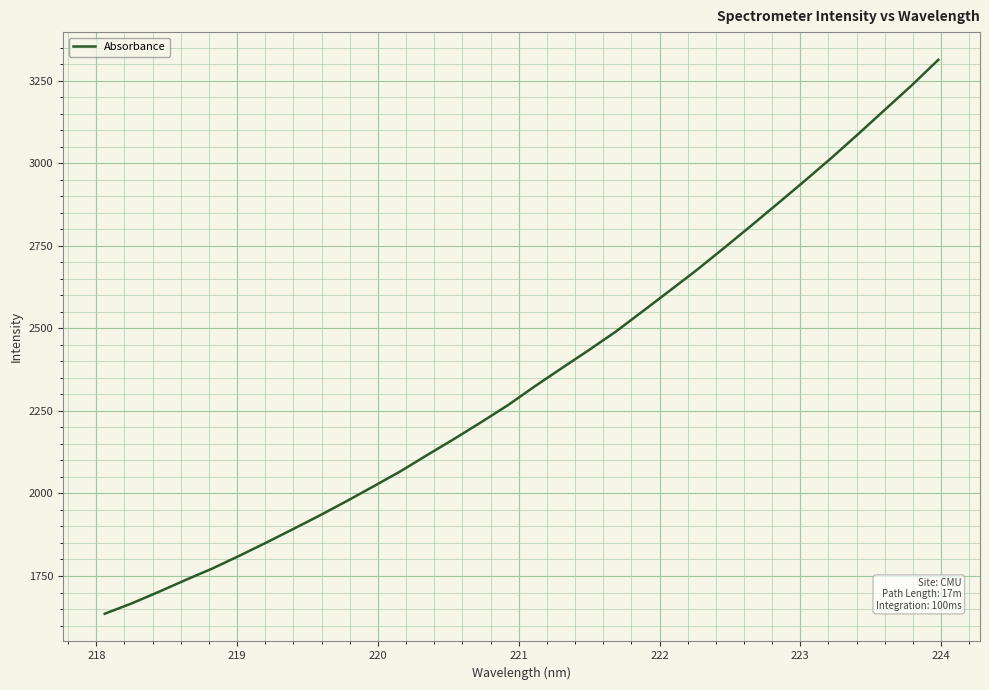

How many lines are shown in the chart?

1